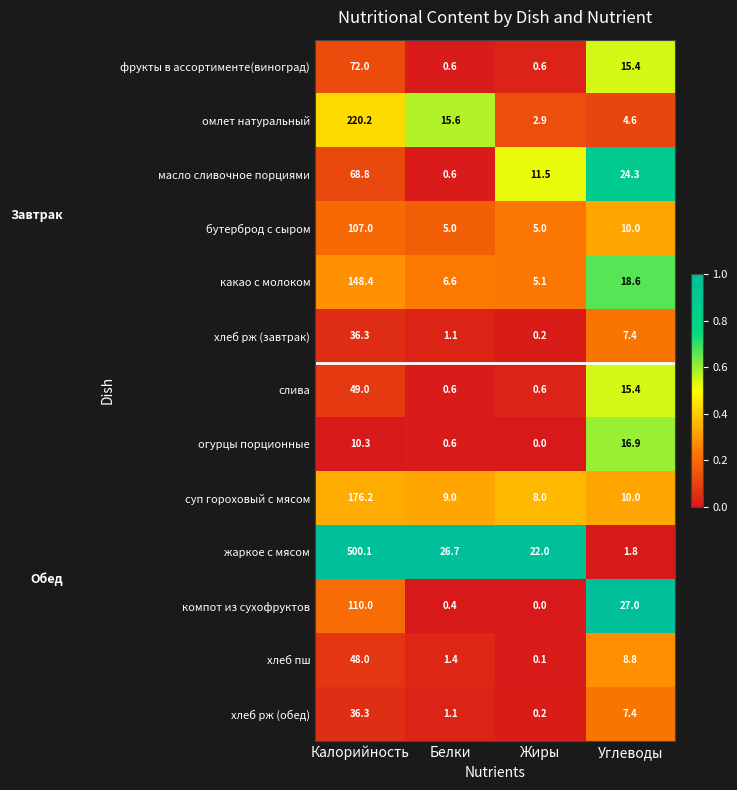

At which label does какао с молоком first exceed 18?

Калорийность